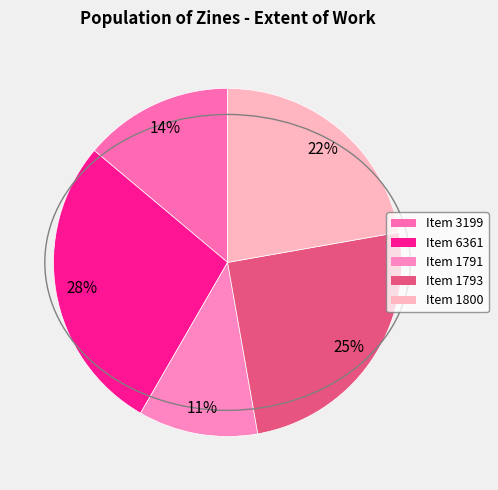

To the nearest percent, what is the difference between the largest and smallest slice percentages?

17%